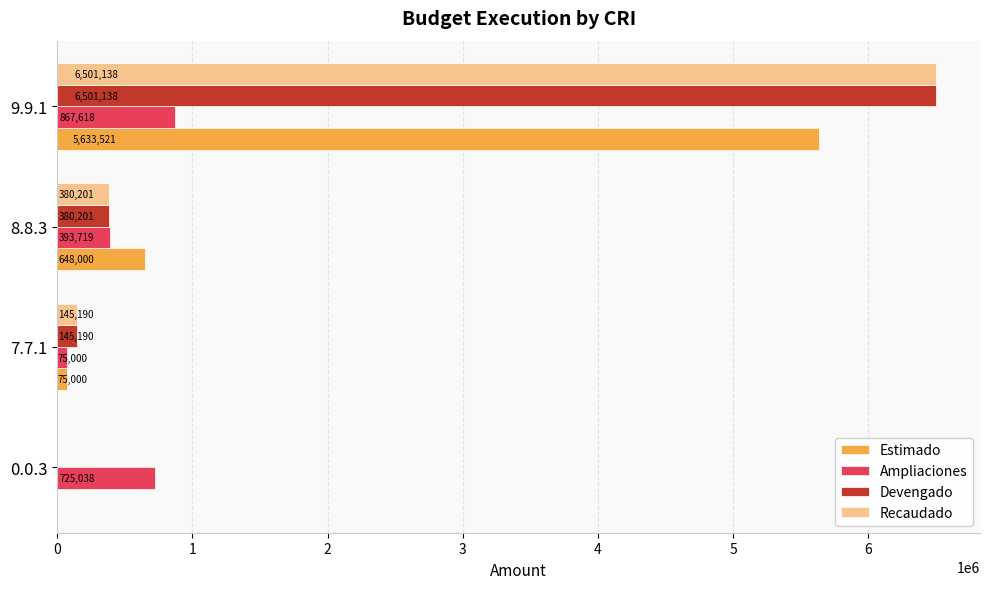

How many series are shown in this chart?

4